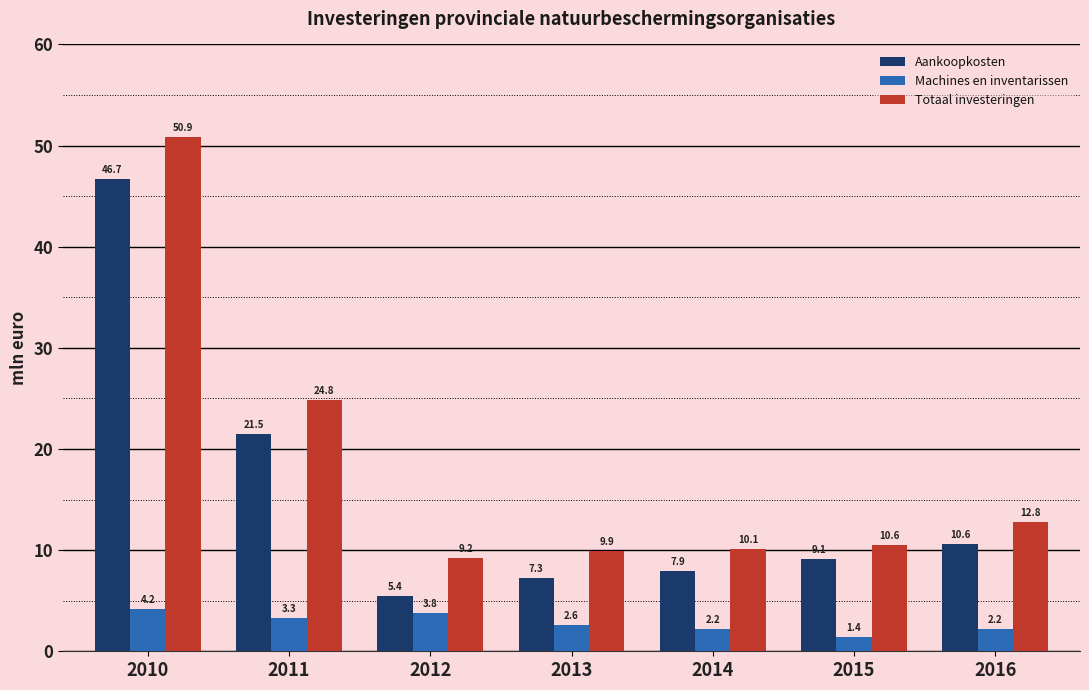

Which series has the largest total across all categories?

Totaal investeringen